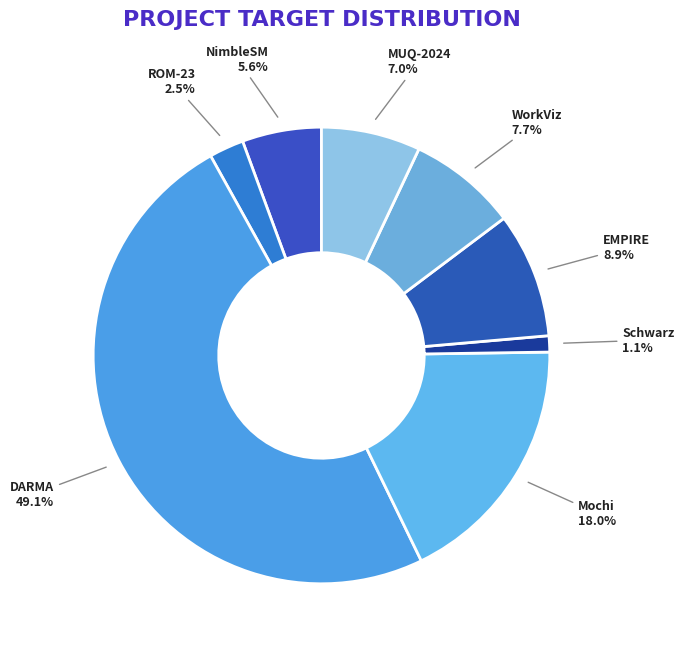

Combined, what portion of the pie is NimbleSM and Mochi?

23.6%